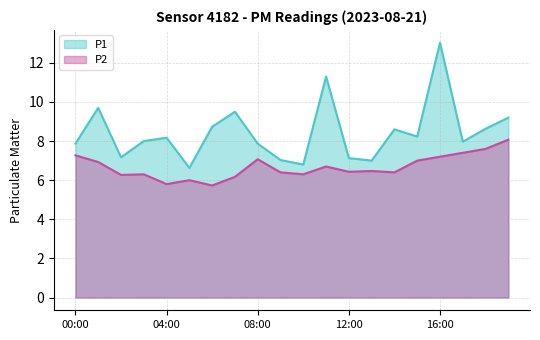

True or false: P1 and P2 intersect in this chart.

False